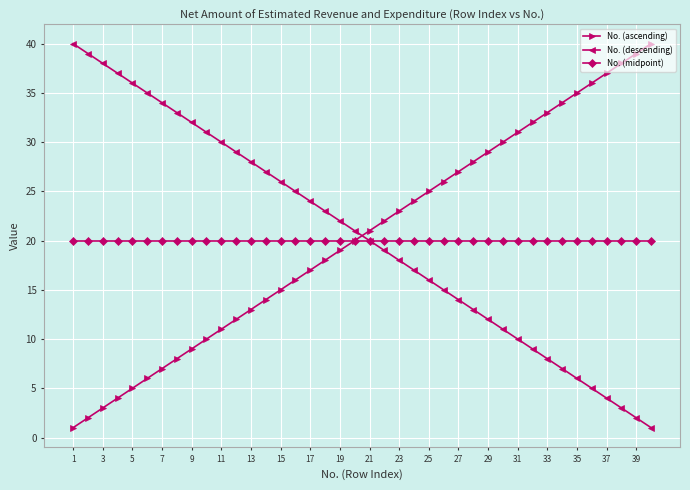

What is the maximum value for No. (midpoint)?

20